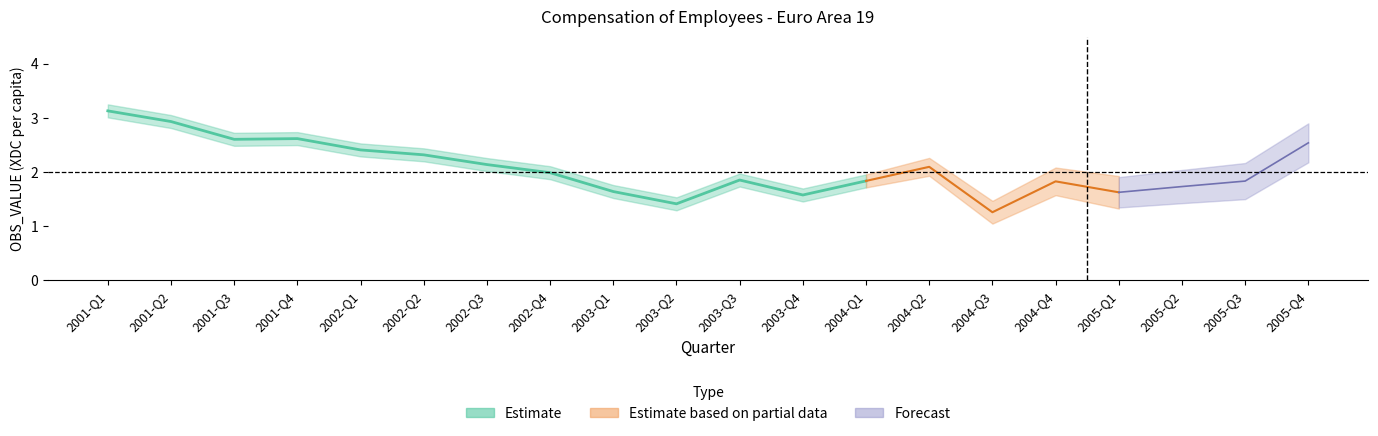

Approximately how many times larger is the value at 2001-Q3 compared to 2001-Q2?

0.9